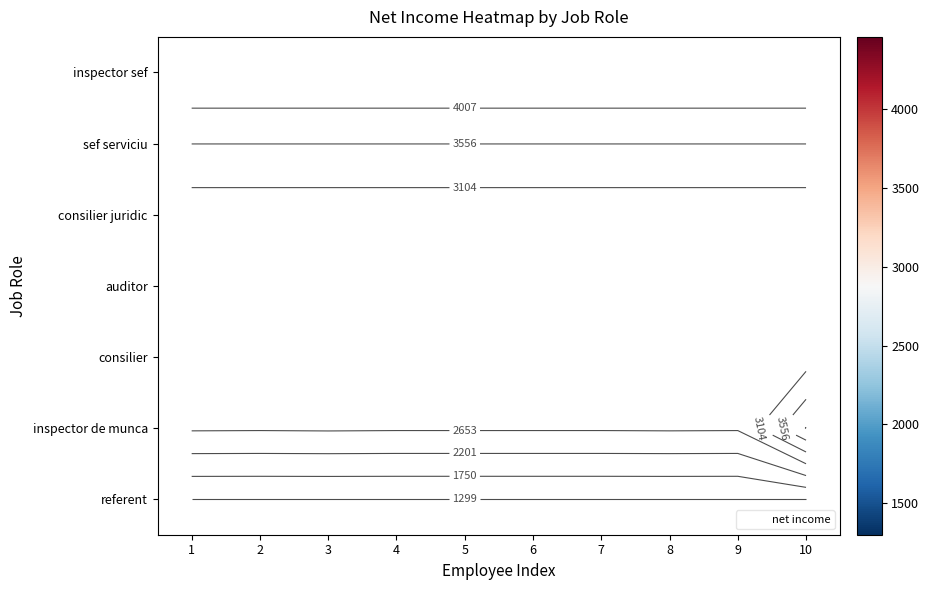

What is the greatest value displayed?

4459.0